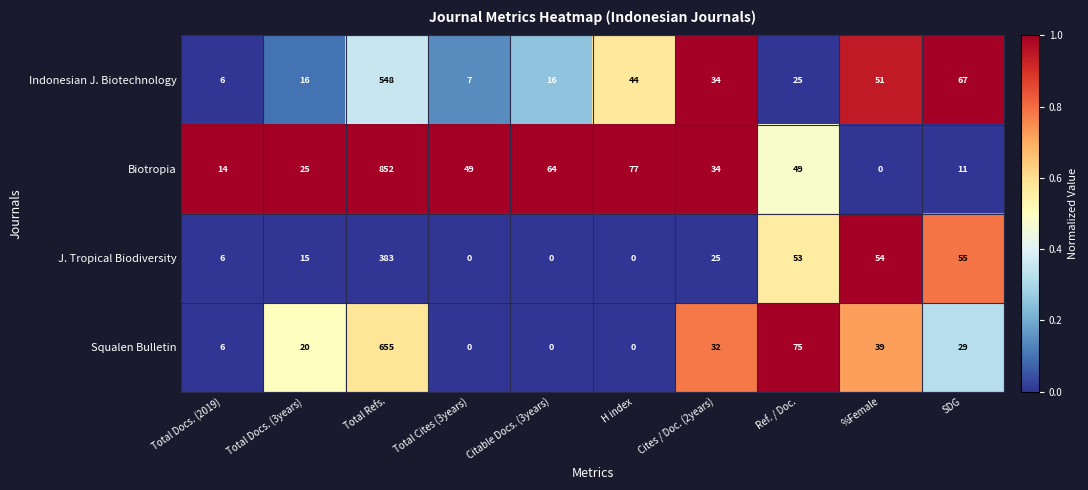

Rank the series at %Female from lowest to highest value.

Biotropia, Squalen Bulletin, Indonesian J. Biotechnology, J. Tropical Biodiversity